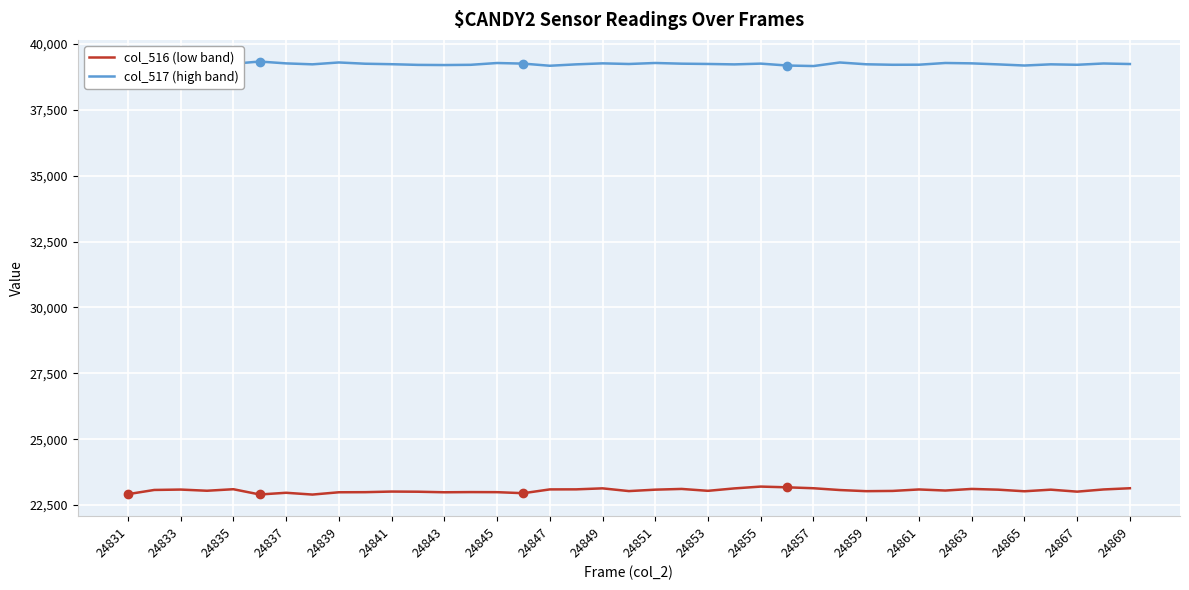

What is the sum of all col_517 (high band) values?

1530421